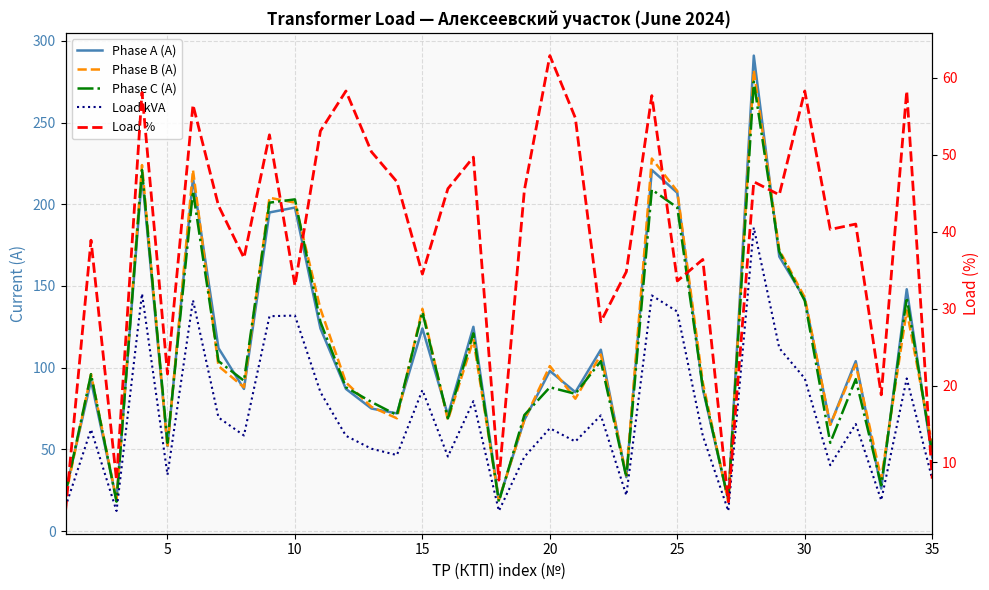

Reading left to right, what are all the values shown in this chart?

Phase A (A): 24.0	92.0	19.0	218.0	52.0	216.0	112.0	87.0	195.0	198.0	124.0	87.0	75.0	72.0	124.0	71.0	125.0	19.0	68.0	98.0	85.0	111.0	33.0	221.0	207.0	87.0	19.0	291.0	168.0	142.0	65.0	104.0	26.0	148.0	45.0
Phase B (A): 21.0	96.0	19.0	224.0	51.0	221.0	101.0	88.0	204.0	201.0	136.0	91.0	76.0	69.0	136.0	68.0	117.0	19.0	68.0	101.0	81.0	108.0	34.0	228.0	208.0	91.0	18.0	282.0	172.0	143.0	65.0	102.0	32.0	135.0	52.0
Phase C (A): 23.0	96.0	18.0	221.0	54.0	208.0	104.0	92.0	201.0	203.0	128.0	88.0	79.0	71.0	134.0	69.0	121.0	18.0	71.0	88.0	84.0	104.0	33.0	209.0	198.0	88.0	19.0	275.0	171.0	141.0	54.0	93.0	28.0	143.0	48.0
Load kVA: 14.9	62.2	12.3	145.3	34.4	141.3	69.5	58.5	131.5	131.9	85.0	58.3	50.4	46.5	86.3	45.6	79.5	12.3	45.4	62.9	54.8	70.8	21.9	144.2	134.3	58.3	12.3	185.8	112.0	93.4	40.3	65.5	18.8	93.4	31.8
Load %: 3.7	38.9	7.7	58.1	21.5	56.5	43.4	36.6	52.6	33.0	53.1	58.3	50.4	46.5	34.5	45.6	49.7	7.7	45.4	62.9	54.8	28.3	34.8	57.7	33.6	36.4	4.9	46.5	44.8	58.3	40.3	41.0	18.8	58.3	7.9